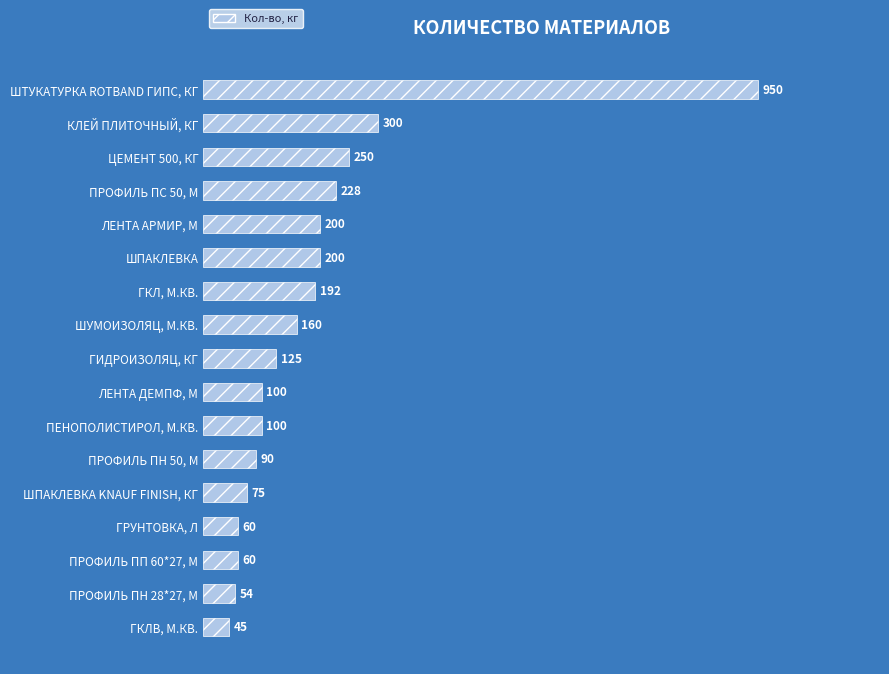

What is the average value?

188